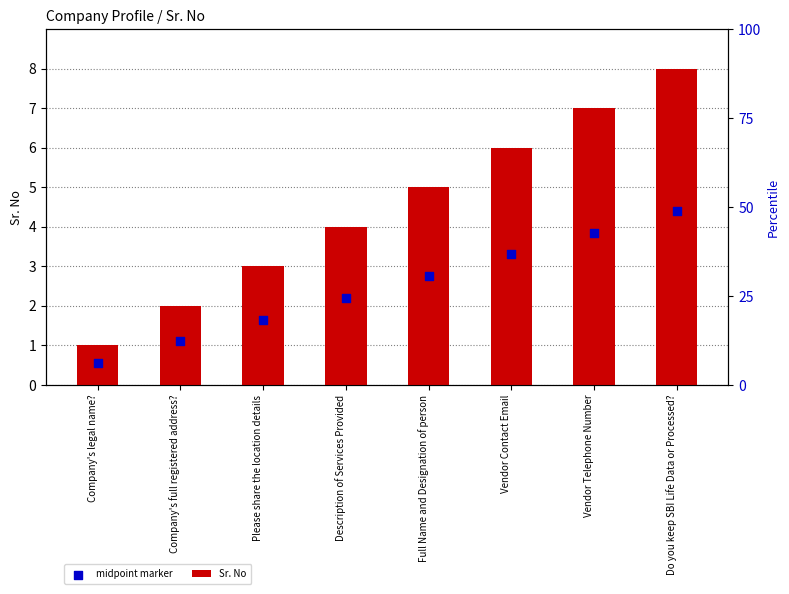

Is the value of midpoint marker at Vendor Contact Email greater than the value of Sr. No at Vendor Contact Email?

No